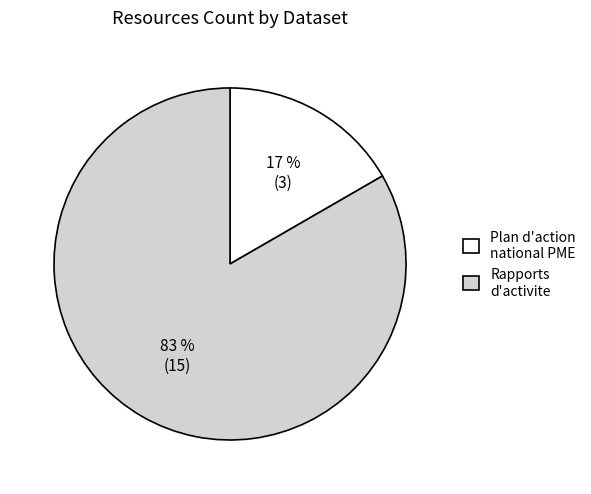

The Rapports d'activite slice represents 83% of the pie. True or false?

True